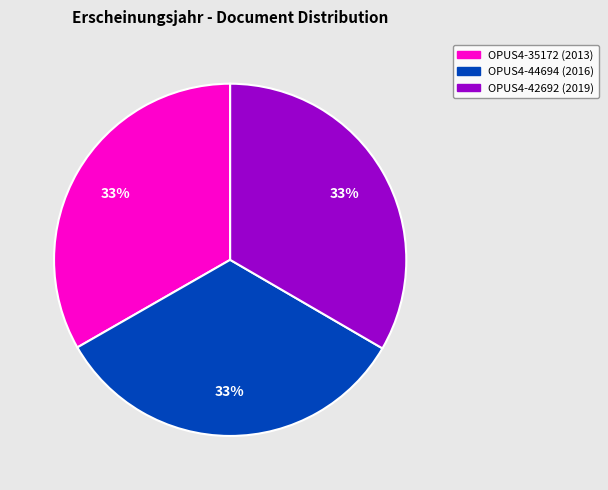

Count the number of slices in the pie.

3